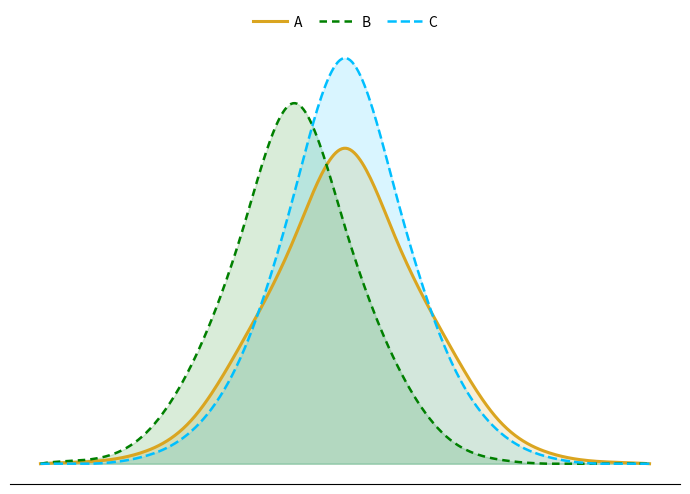

The B series shows 0.2 at 10. True or false?

True